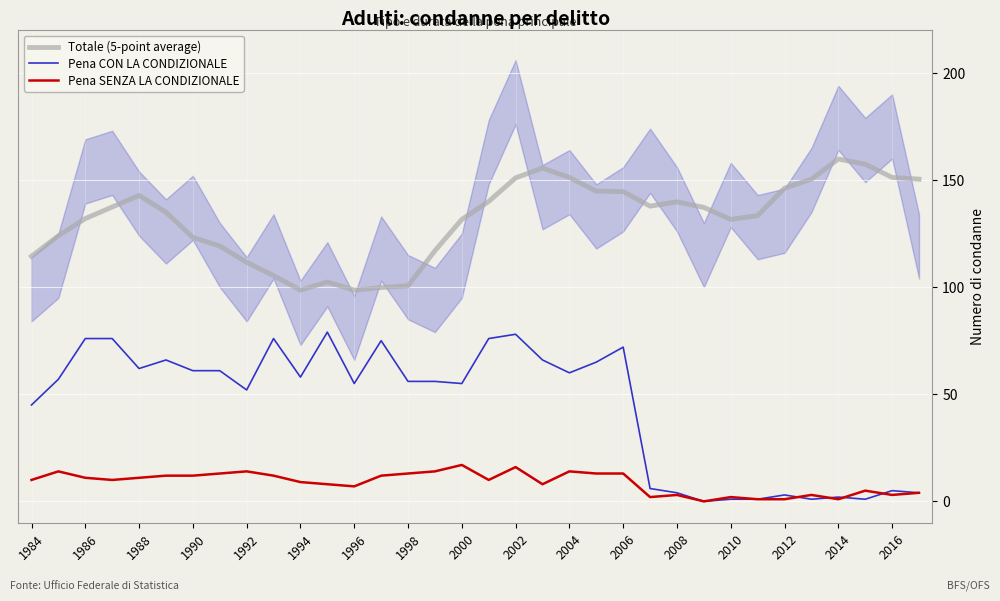

Count the number of data series in this chart.

3